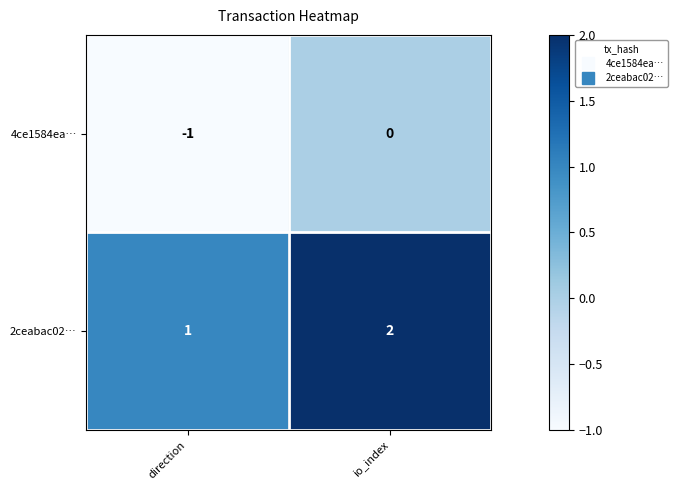

Which series has the largest total across all categories?

2ceabac02…